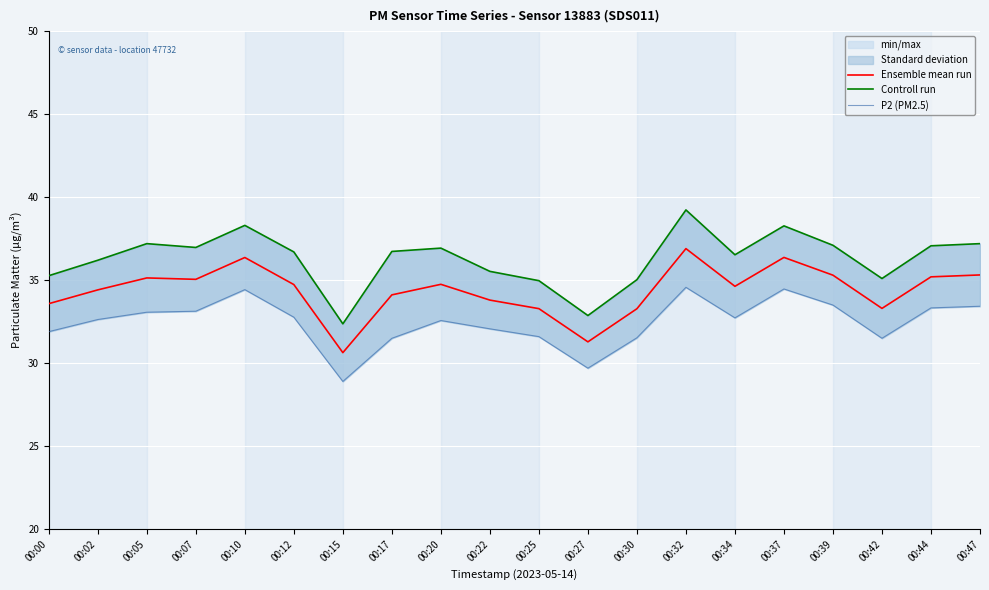

Which has a higher value, 00:00 or 00:47?

00:47